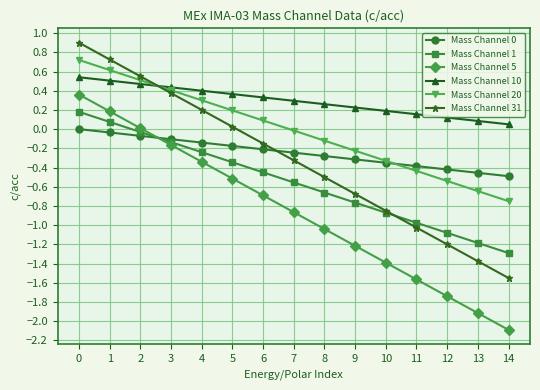

How many lines are shown in the chart?

6